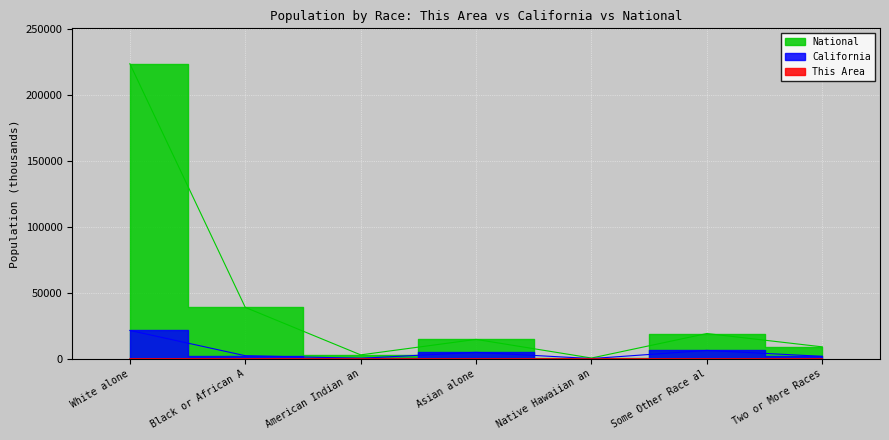

Which has a higher value, Some Other Race al or Two or More Races?

Some Other Race al